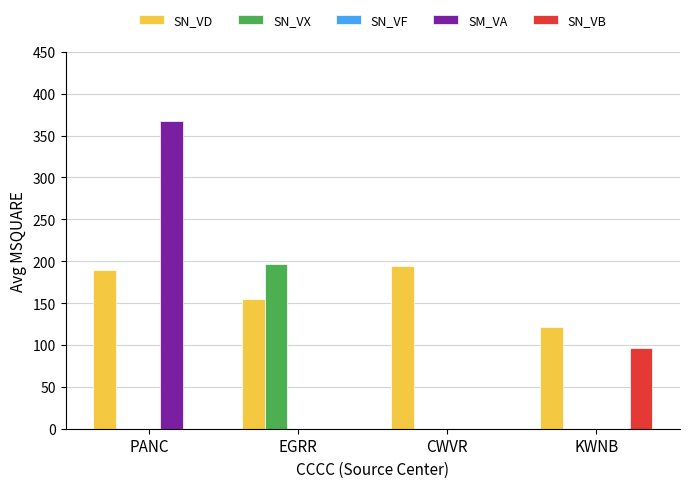

The SN_VB series shows 30 at CWVR. True or false?

False